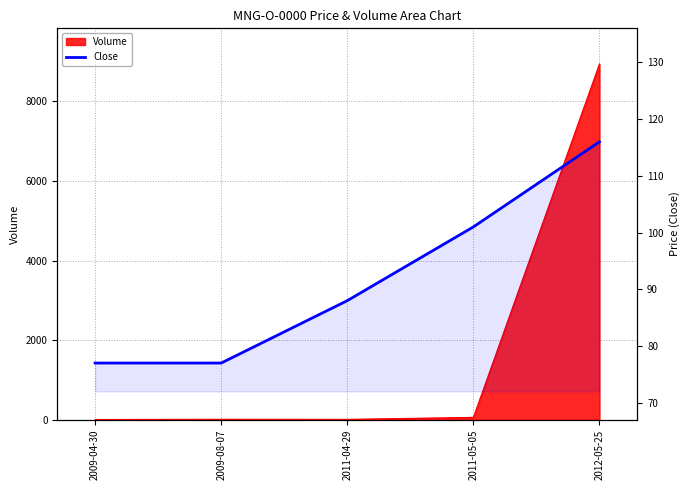

Reading right to left, extract all data points from this chart.

2012-05-25=116	2011-05-05=101	2011-04-29=88	2009-08-07=77	2009-04-30=77